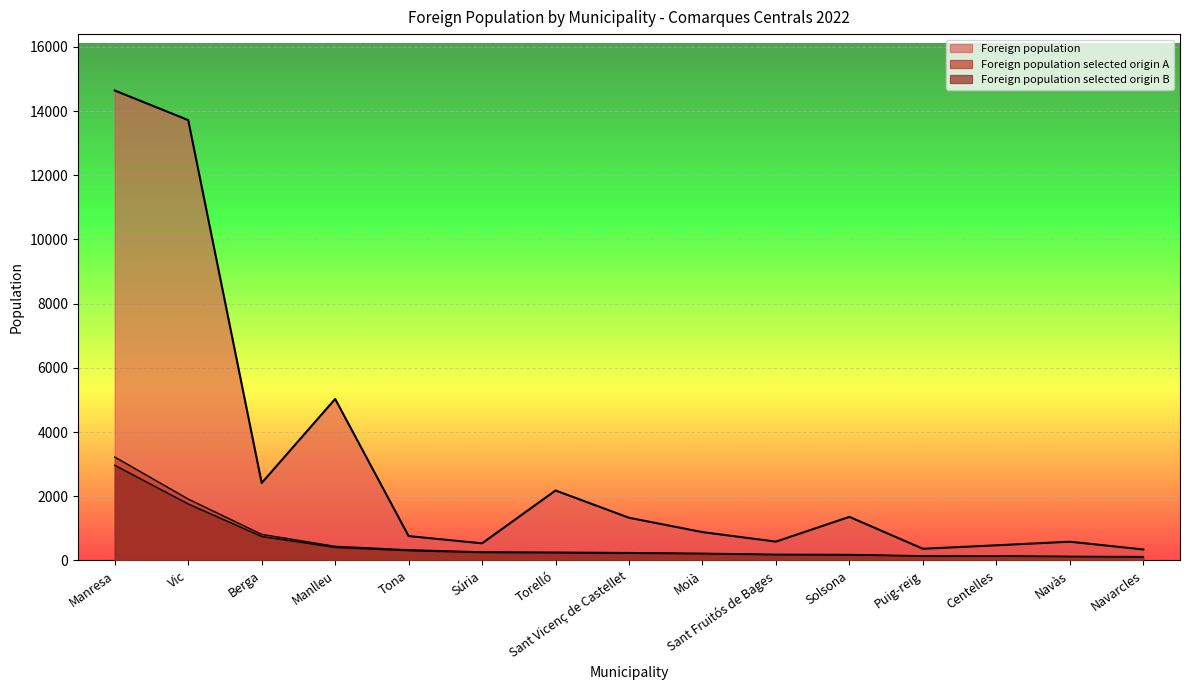

Reading right to left, list all the values displayed in this chart.

Foreign population: 344	585	473	365	1359	588	884	1331	2181	535	760	5033	2414	13719	14641
Foreign population selected origin A: 121	129	144	146	187	192	225	245	259	268	332	441	813	1914	3223
Foreign population selected origin B: 111	119	132	134	172	177	207	225	238	247	305	406	748	1761	2966